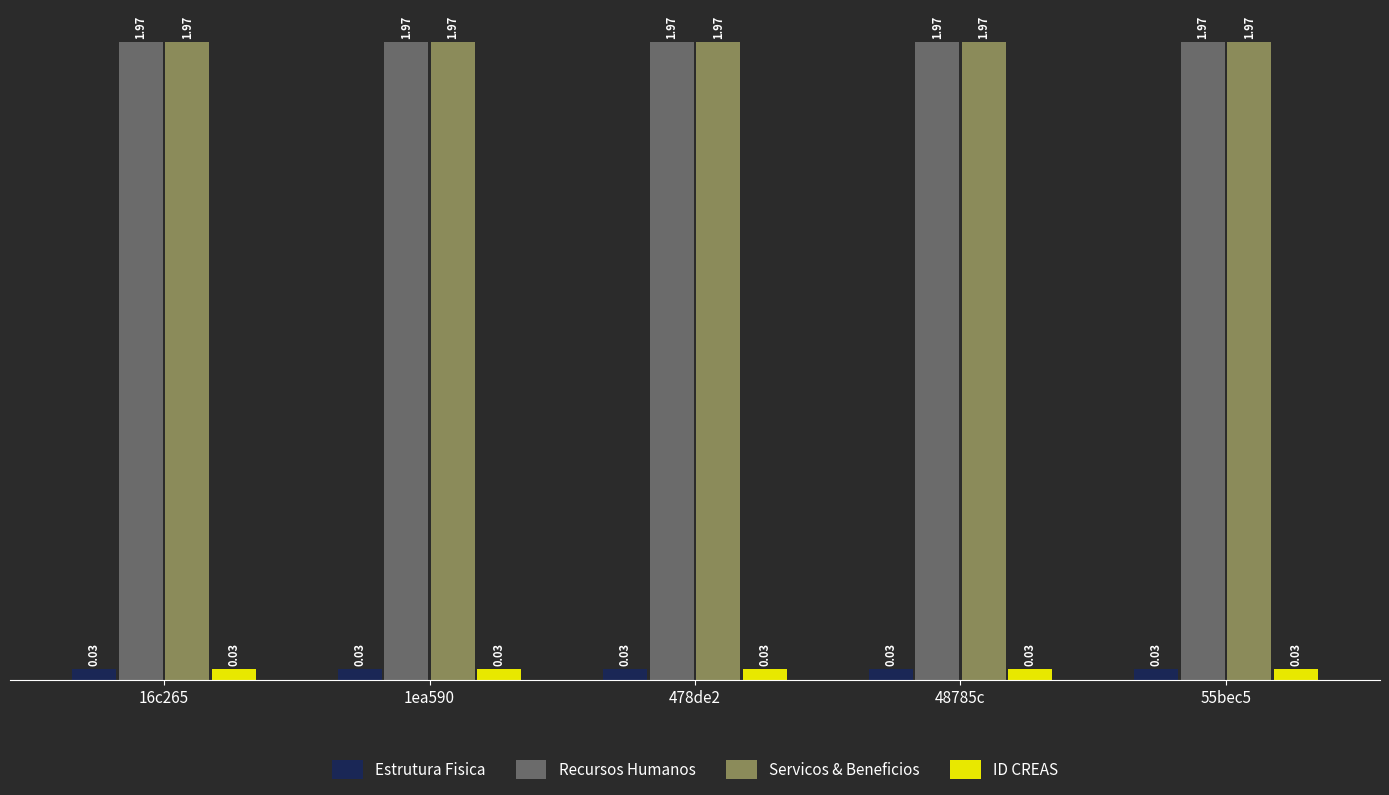

What is the sum of all Servicos & Beneficios values?

9.8